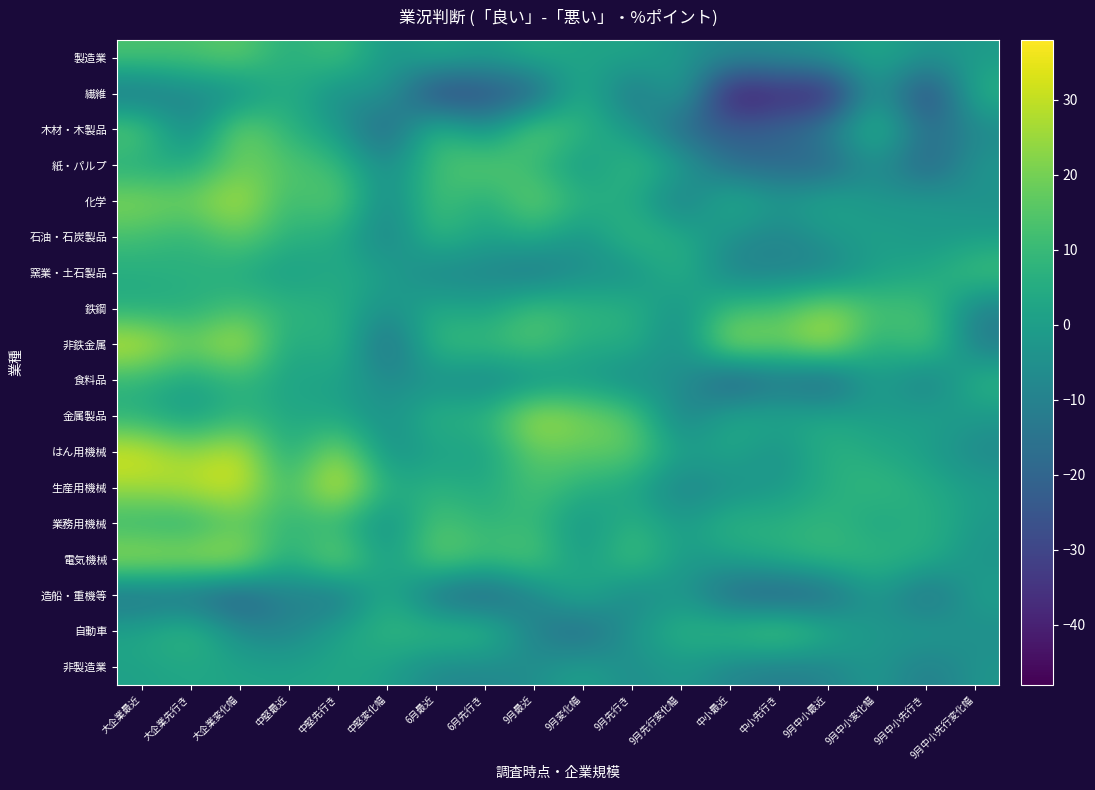

At which category is the sum across all series the highest?

大企業変化幅